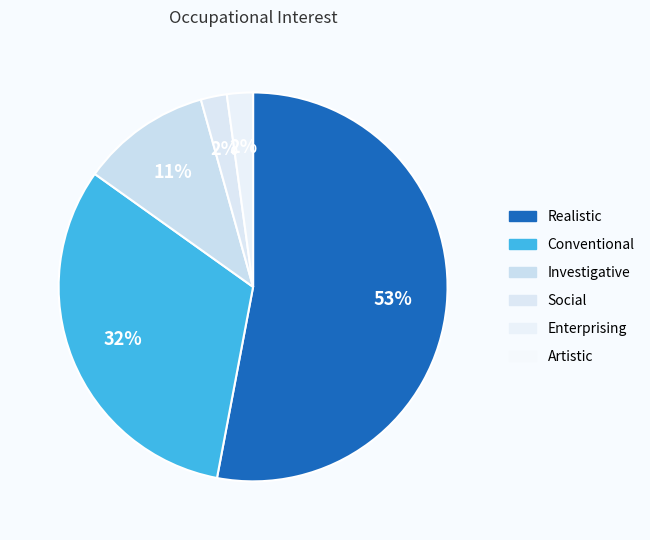

To the nearest percent, what is the difference between the largest and smallest slice percentages?

53%